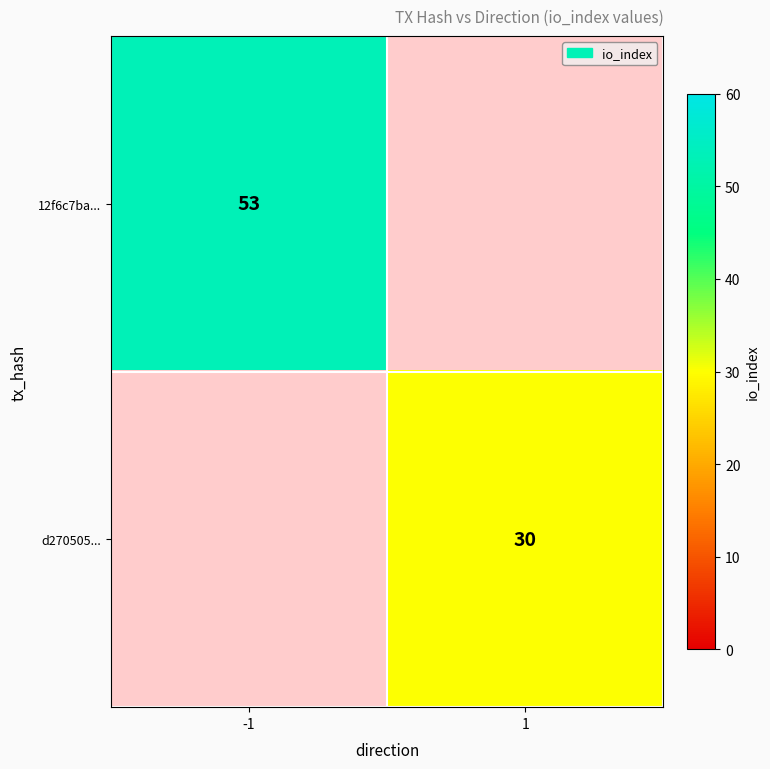

At how many categories does at least one series exceed 44?

1